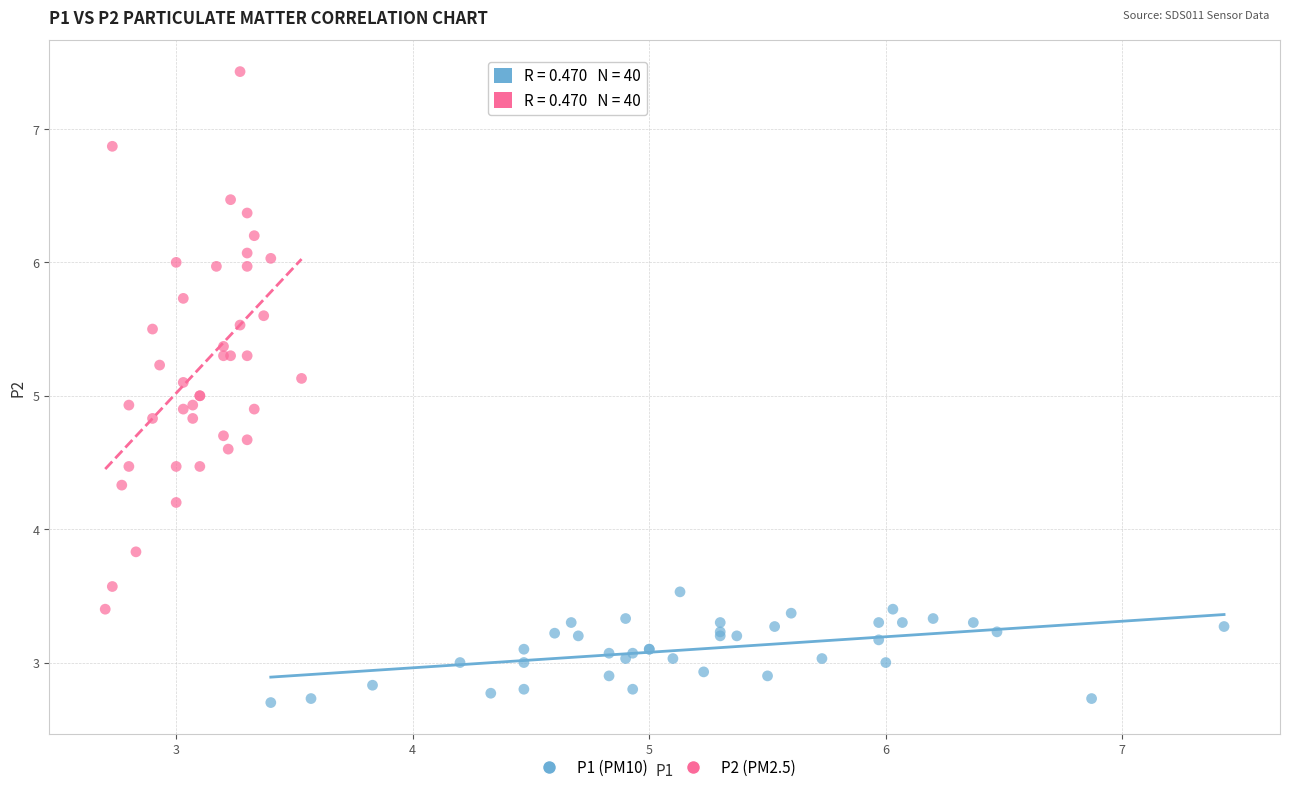

Which series contains the lowest Y value?

P1 (PM10)